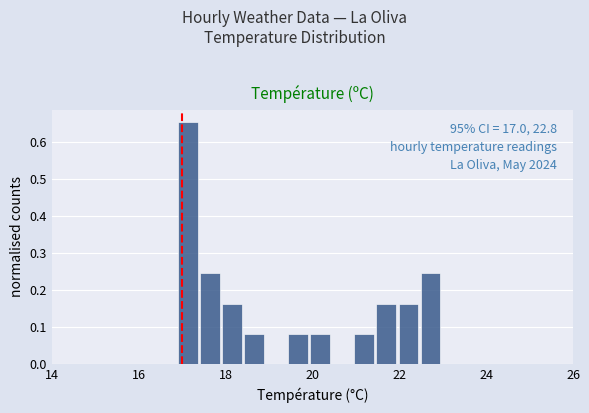

Read against the x-axis, roughly where is the centre of the tallest bar?

17.2